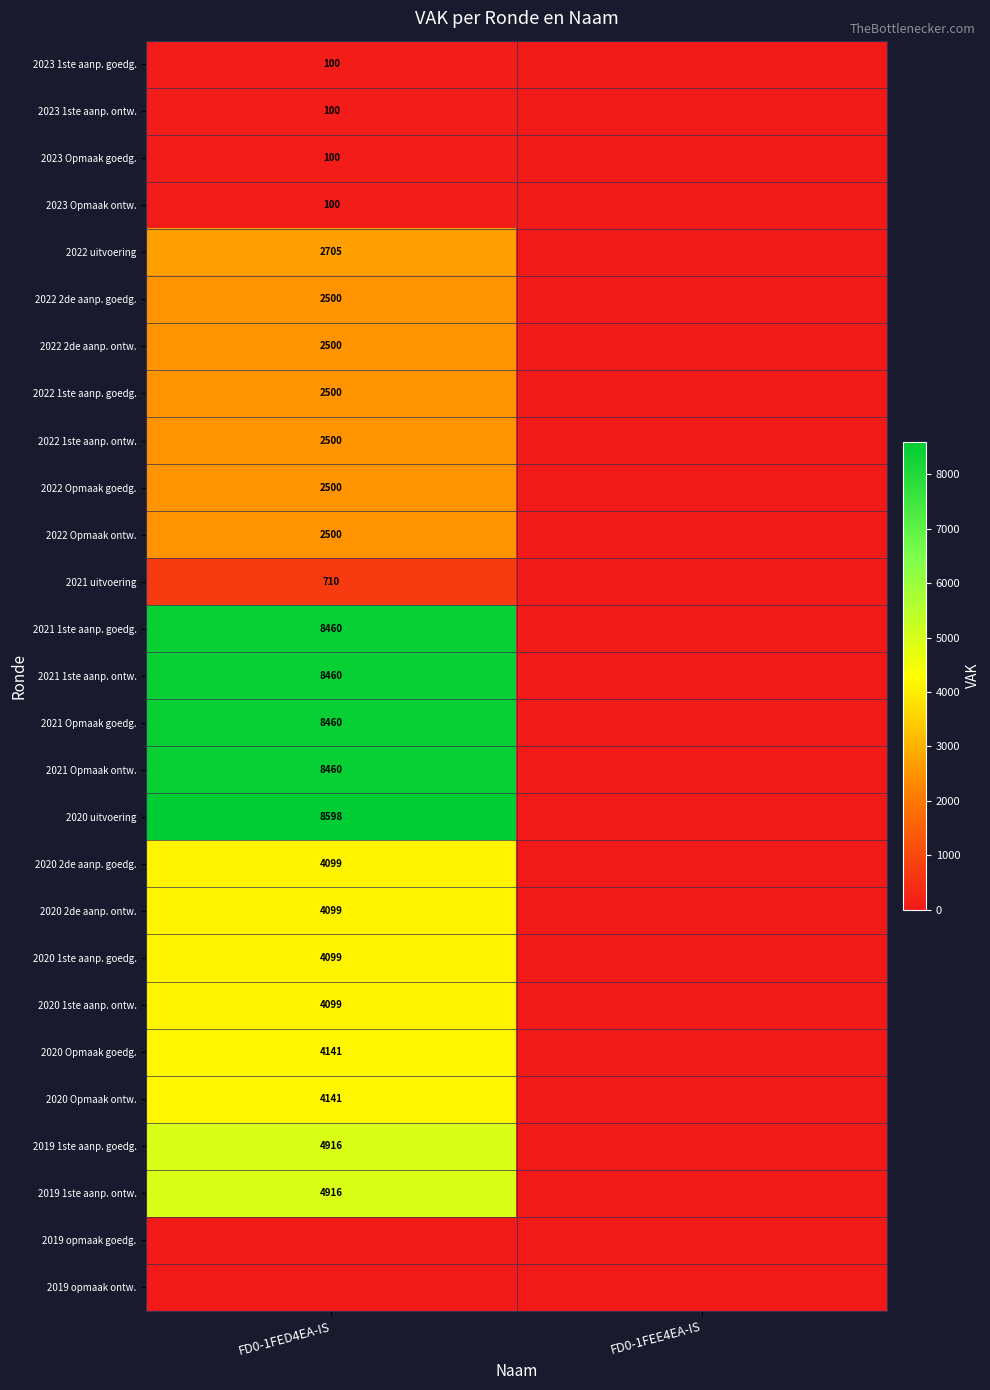

True or false: 2022 2de aanp. ontw. has a value of 1159 at FD0-1FED4EA-IS.

False